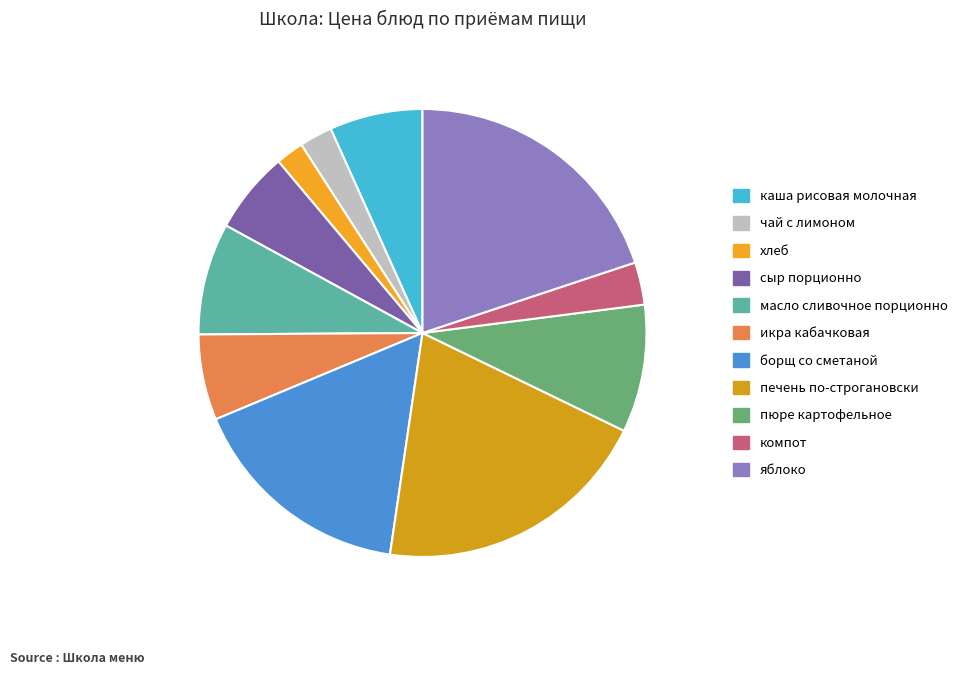

To the nearest percent, what is the combined percentage of компот and яблоко?

23%